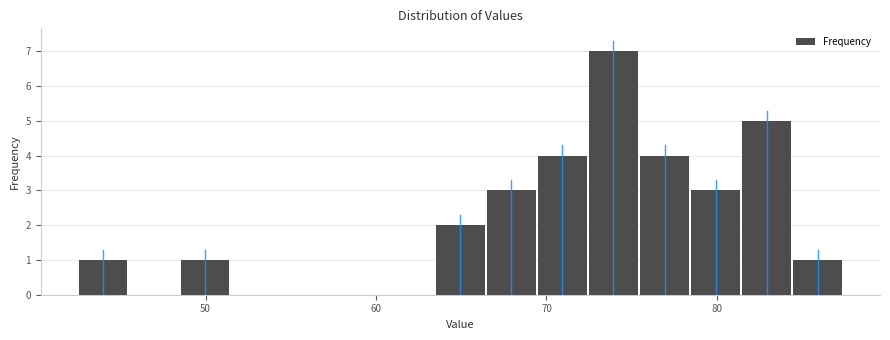

Around what value on the x-axis is the tallest bar? Give the approximate position of its centre, as read against the axis.

74